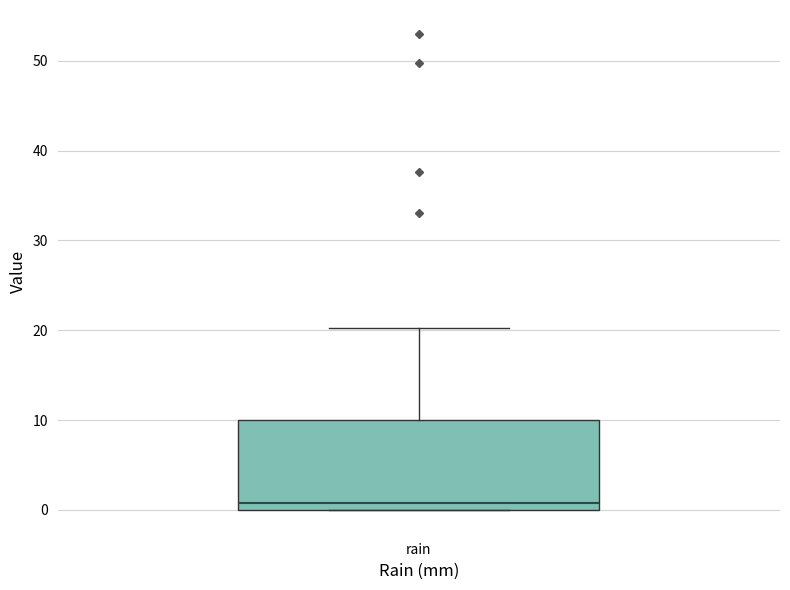

Transcribe this box plot: give where the median line is, the range the box spans, and where the two whiskers end, as read against the y-axis. The values are not printed on the chart, so give them approximately, as read against the axis.

median 1, box 0 to 10, whiskers 0 to 20